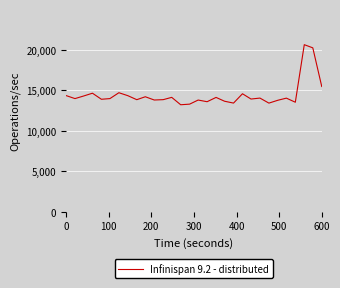

What is the difference between the maximum and minimum values?

7415.3